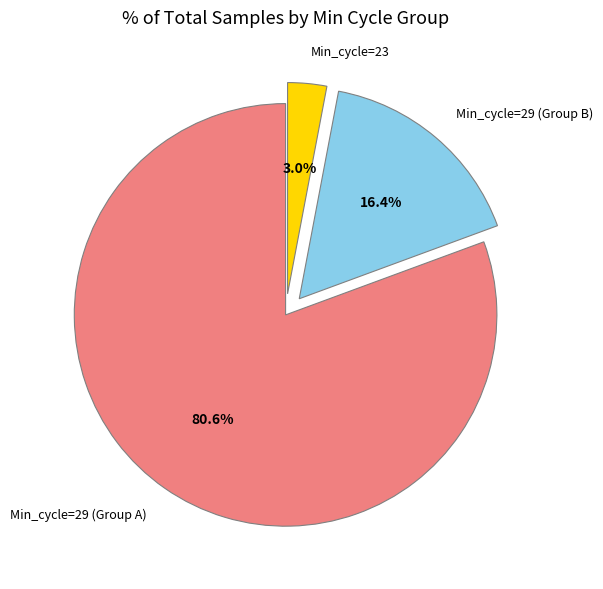

Do Min_cycle=23 and Min_cycle=29 (Group B) together represent more than half of the pie?

No